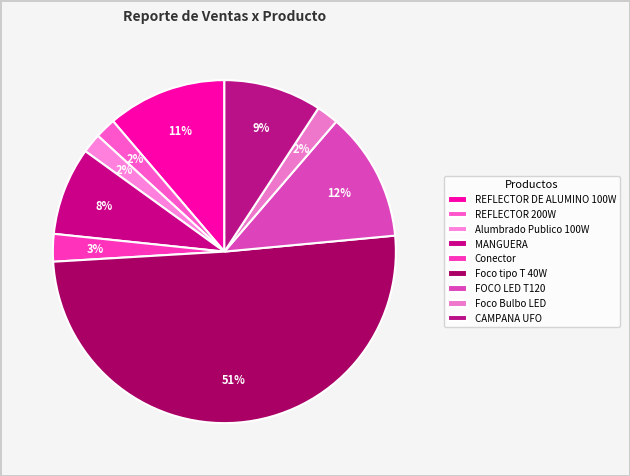

What is the change in value from REFLECTOR 200W to FOCO LED T120?

+4936